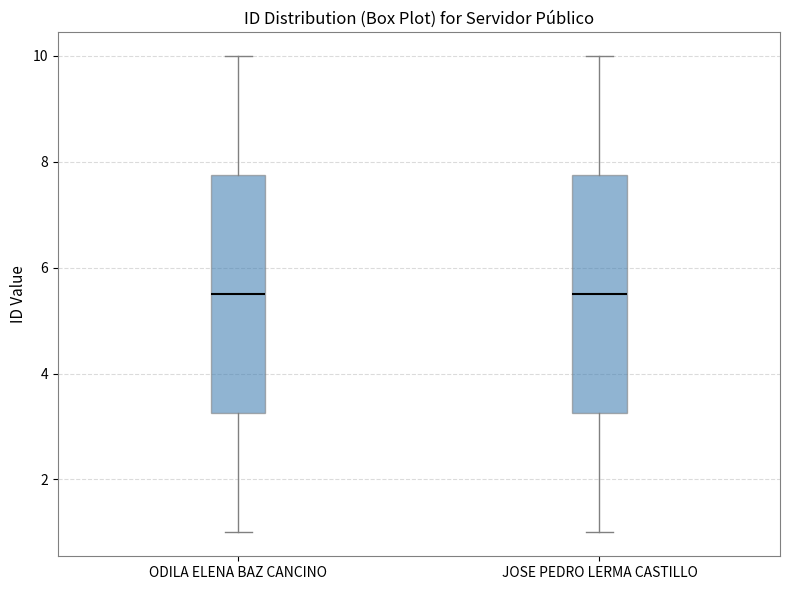

Reading left to right, read every box against the y-axis: the position of its median line, the range the box covers, and the ends of its whiskers. The values are not printed on the chart, so give them approximately, as read against the axis.

ODILA ELENA BAZ CANCINO: median 5.6, box 3.2 to 7.8, whiskers 1.0 to 10.0
JOSE PEDRO LERMA CASTILLO: median 5.6, box 3.2 to 7.8, whiskers 1.0 to 10.0